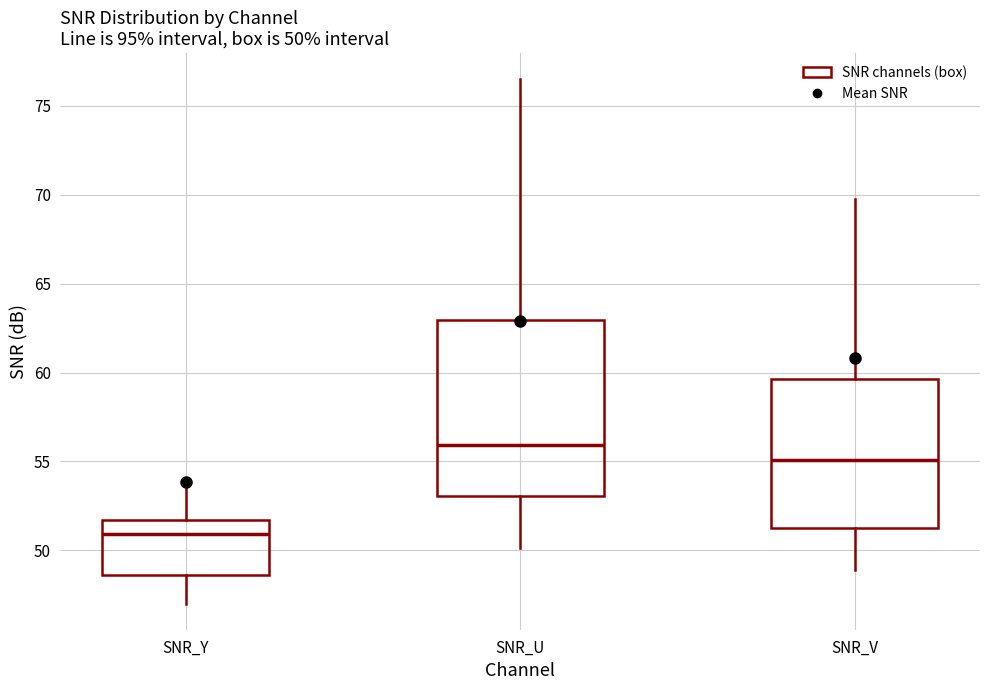

Which box is the tallest, from its lower edge to its upper edge?

SNR_U